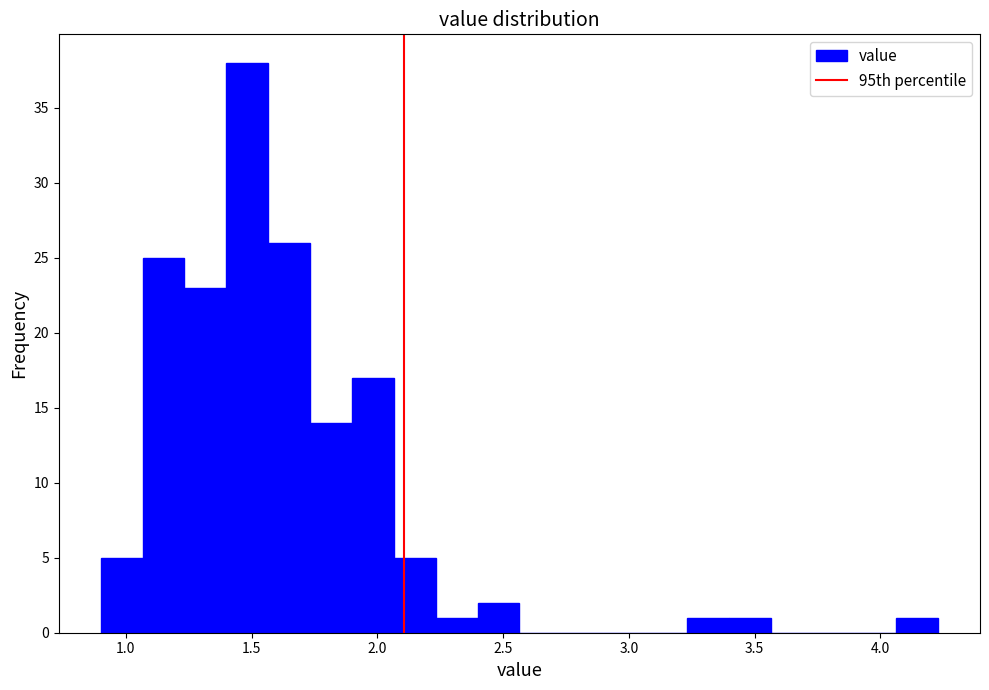

Read against the x-axis, roughly where is the centre of the tallest bar?

1.50